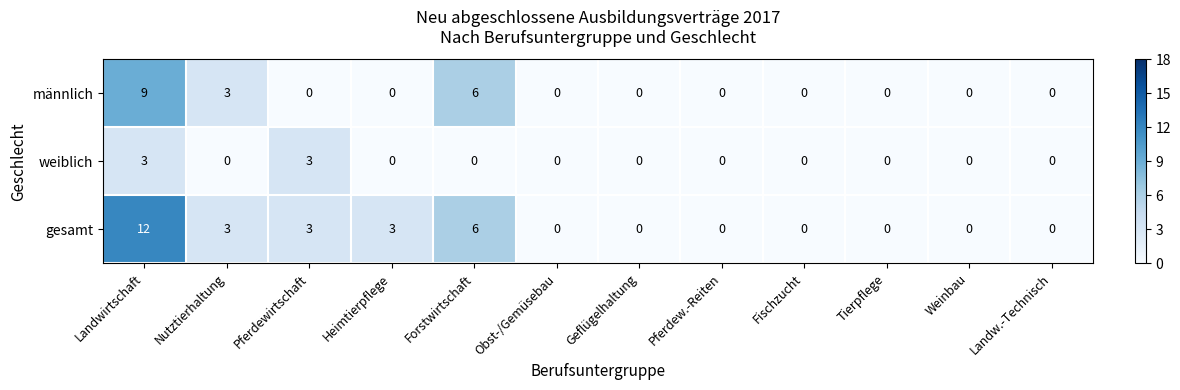

The value of männlich at Landwirtschaft is 4. True or false?

False